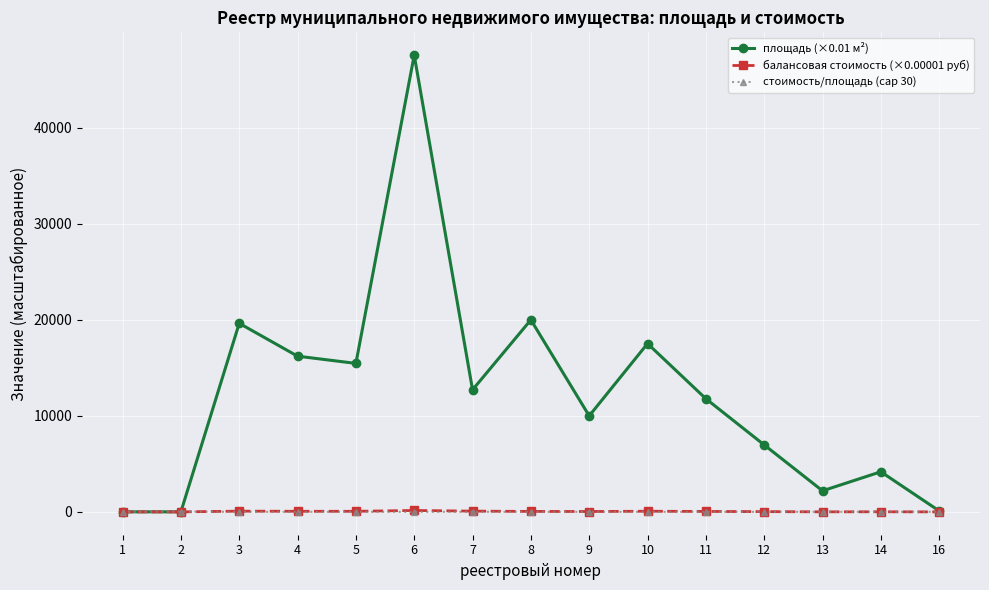

What is the sum of the площадь (×0.01 м²) values at 8 and 3?

39638.1